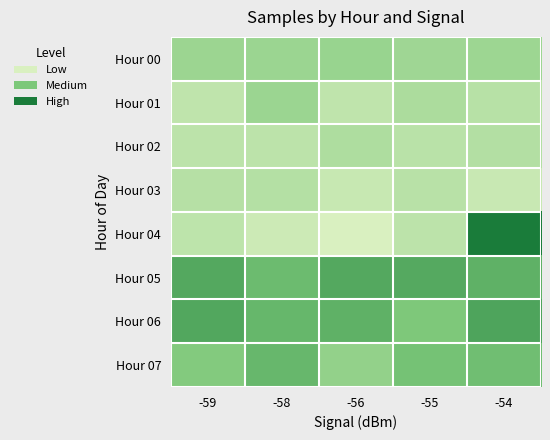

Which series has the largest total across all categories?

Hour 05